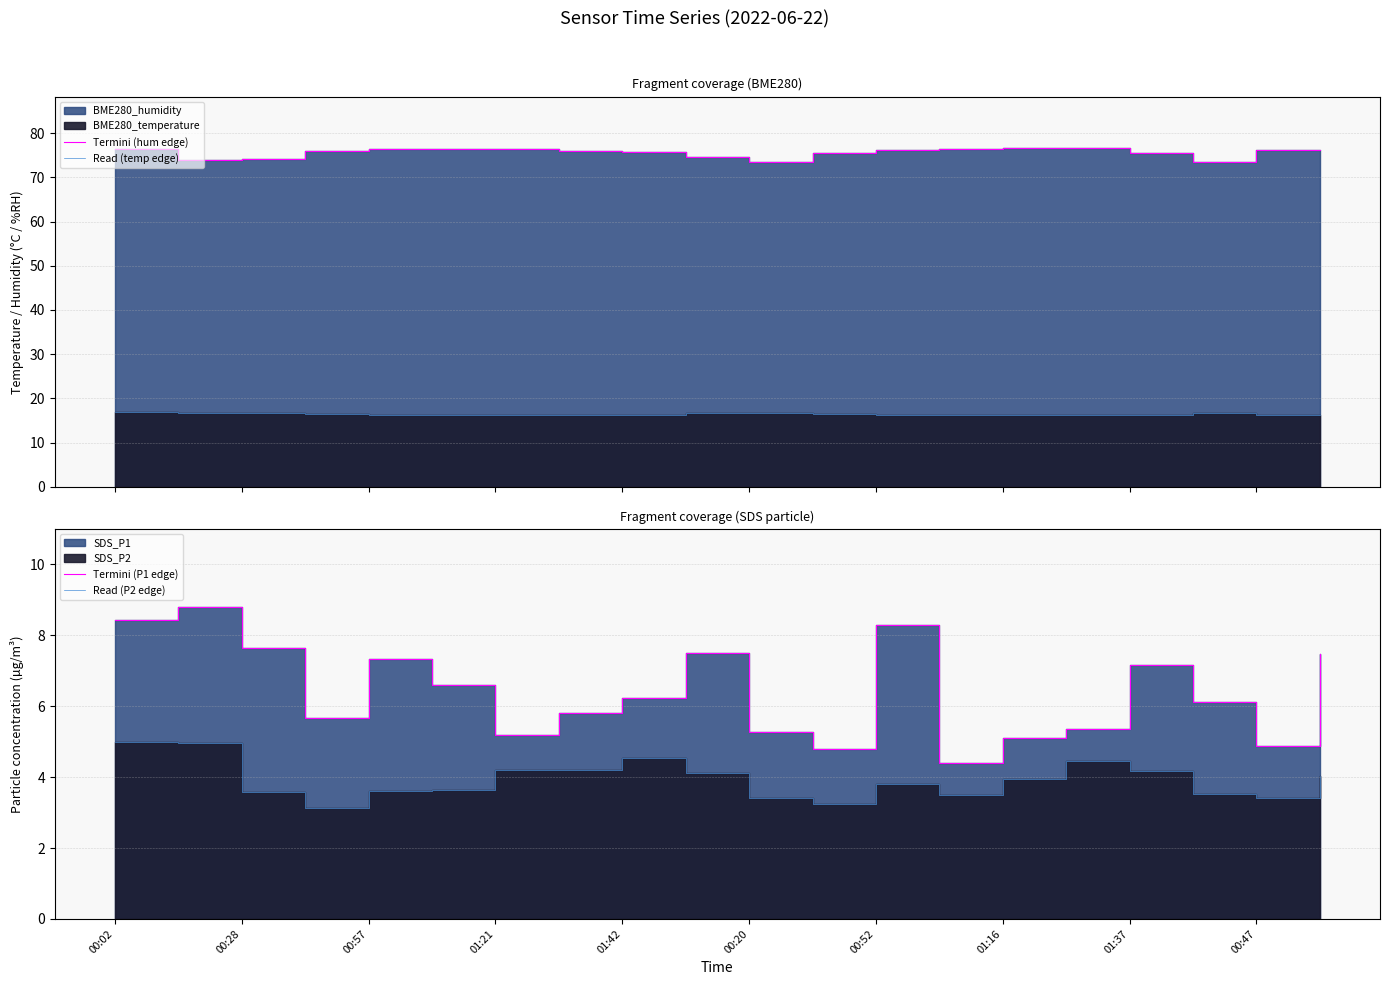

What is the average value of the Read (P2 edge) series?

3.9